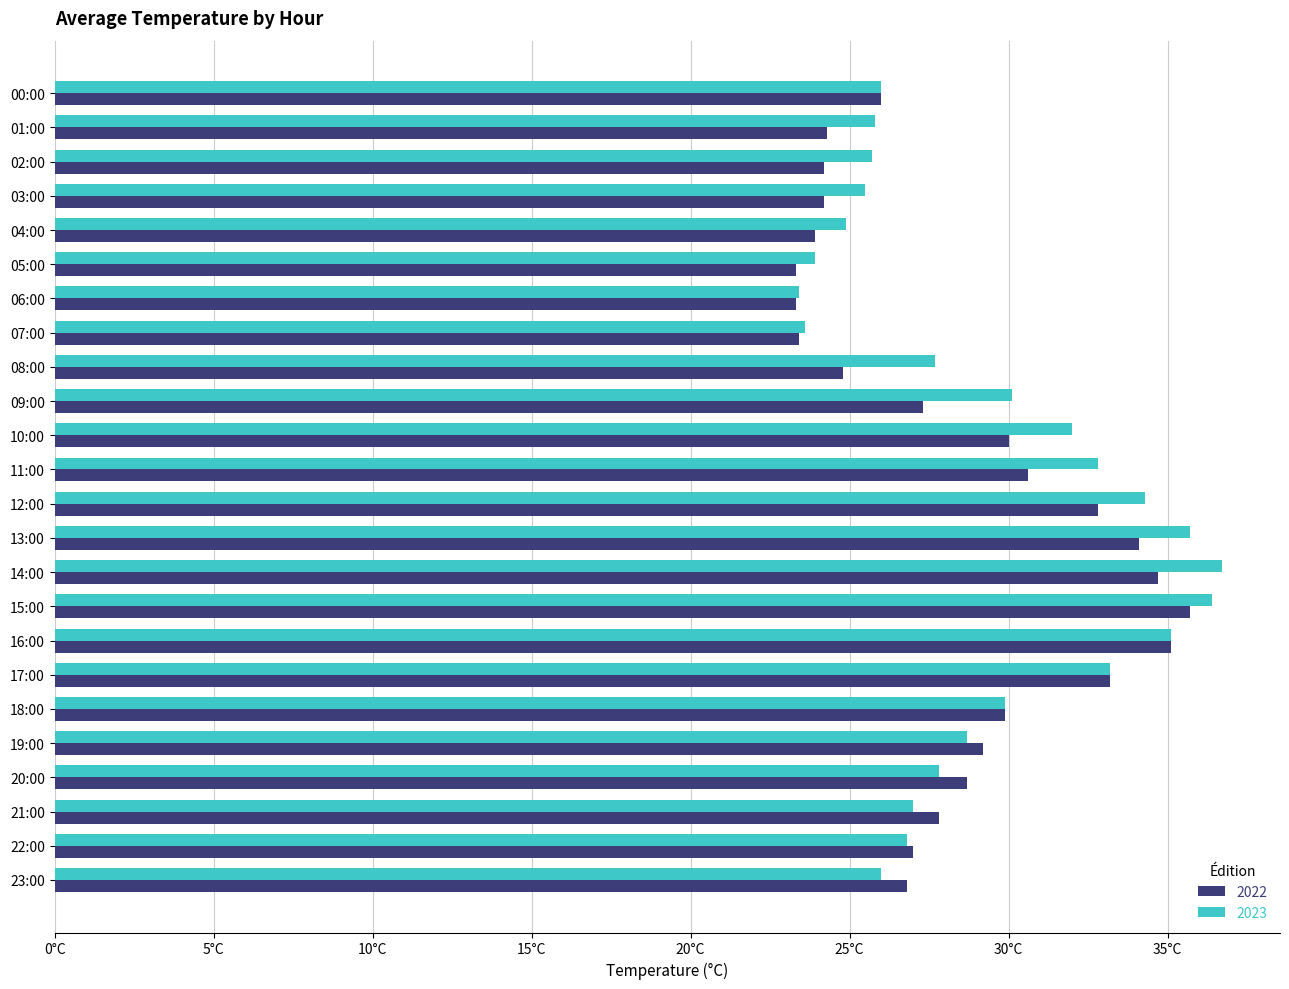

What are all the series names shown in the legend?

2022, 2023